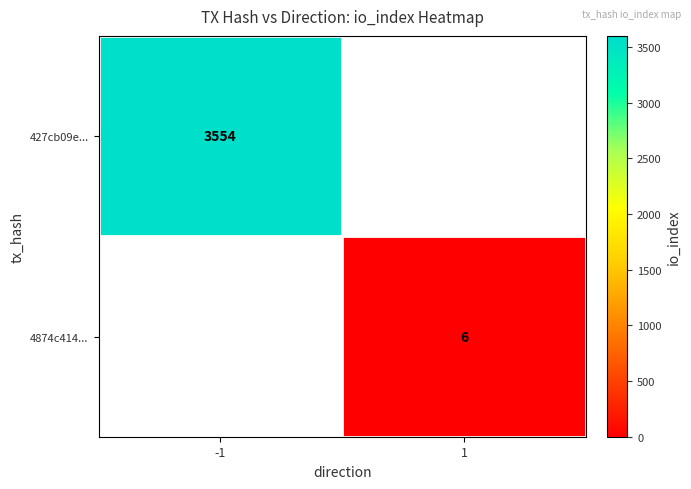

What is the maximum value shown in the chart?

3554.0